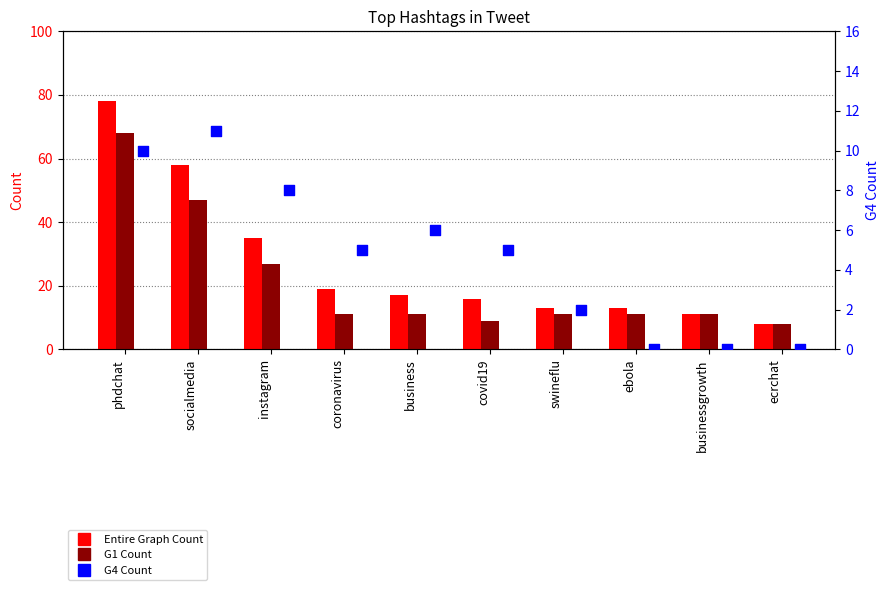

At how many categories does at least one series exceed 70?

1